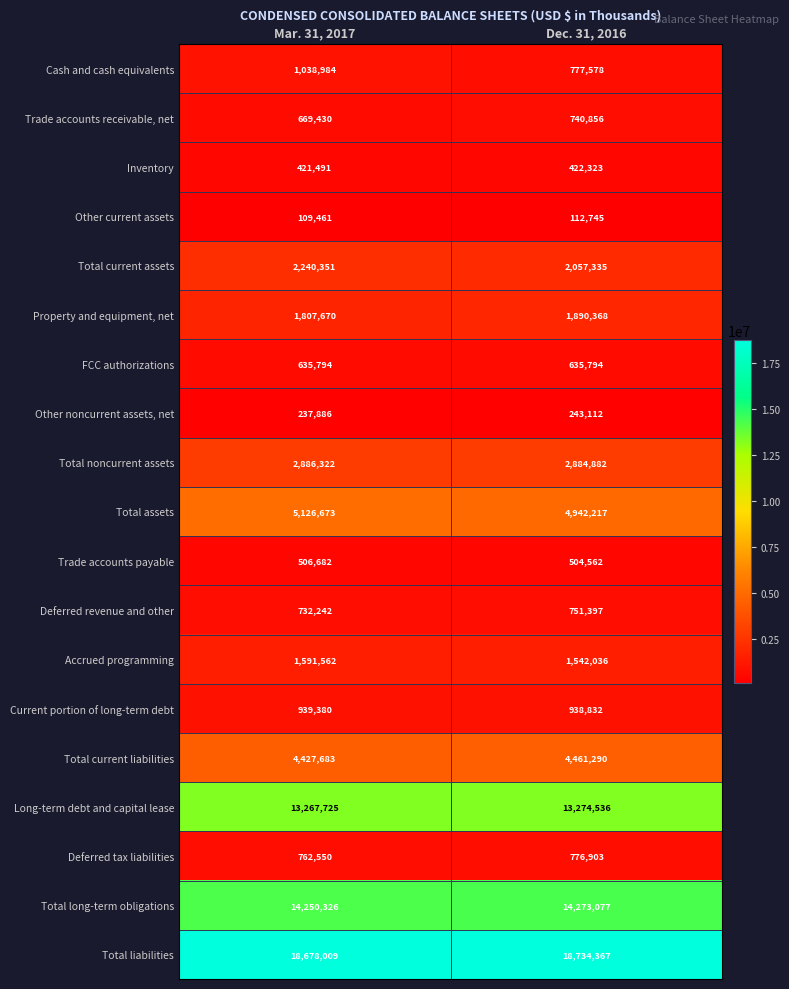

Where is Property and equipment, net nearest to the value 1849019?

Mar. 31, 2017